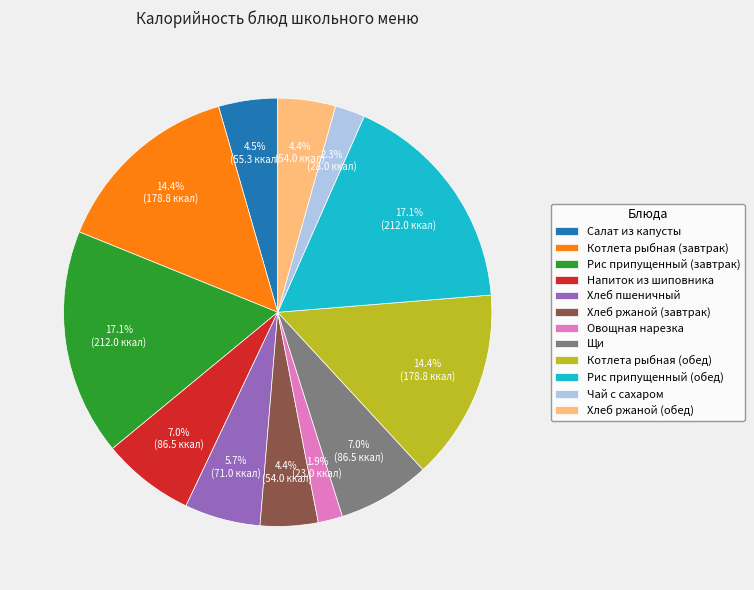

To the nearest percent, what percentage of the pie is Чай с сахаром?

2%